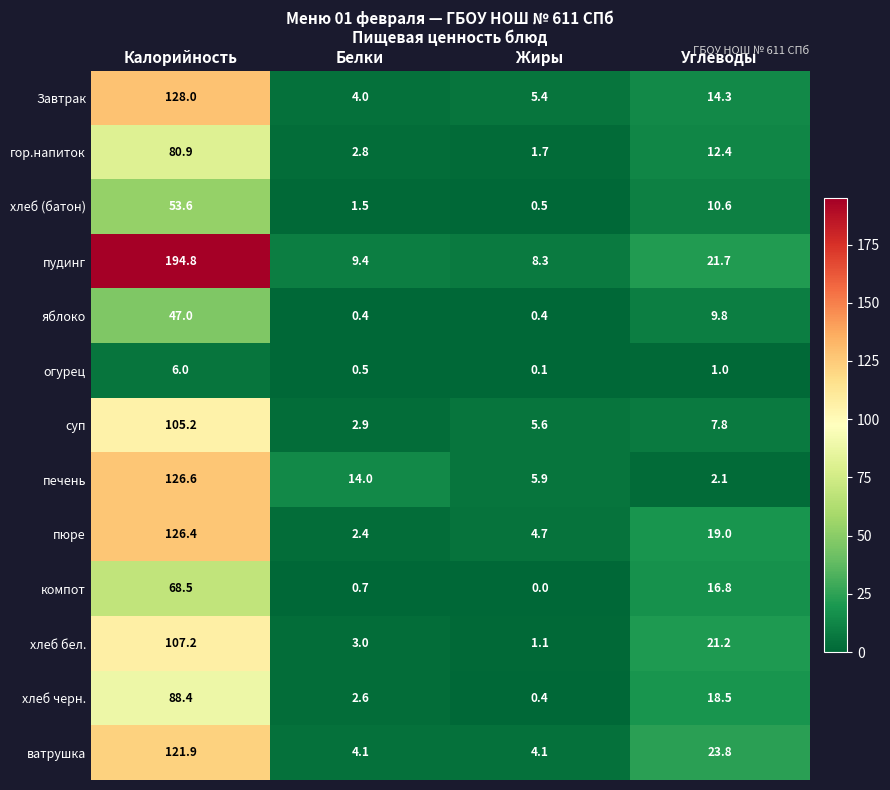

The яблоко series shows 9.8 at Углеводы. True or false?

True